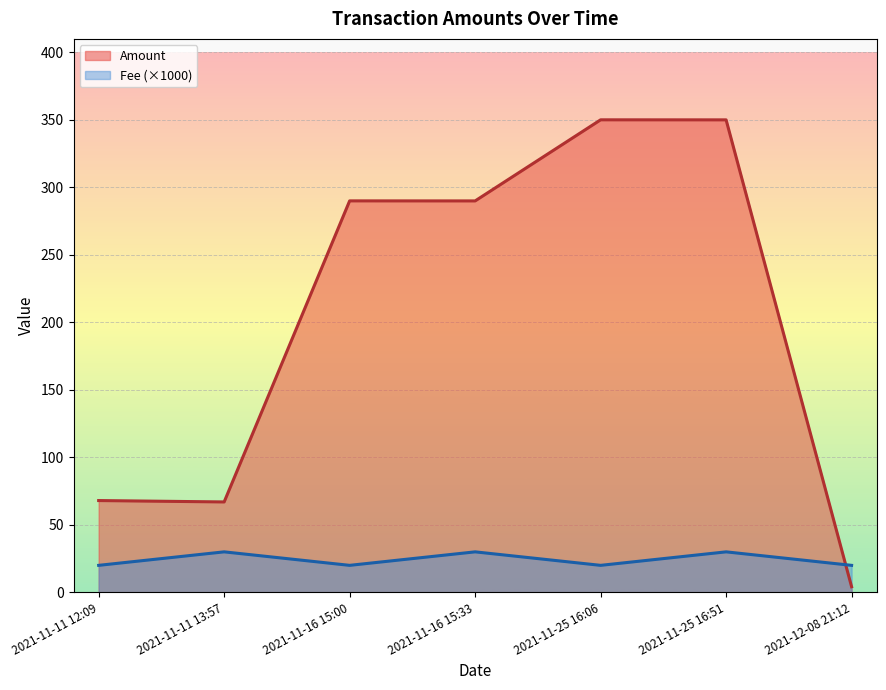

Rank the categories by Amount value from highest to lowest.

2021-11-25 16:06, 2021-11-25 16:51, 2021-11-16 15:00, 2021-11-16 15:33, 2021-11-11 12:09, 2021-11-11 13:57, 2021-12-08 21:12